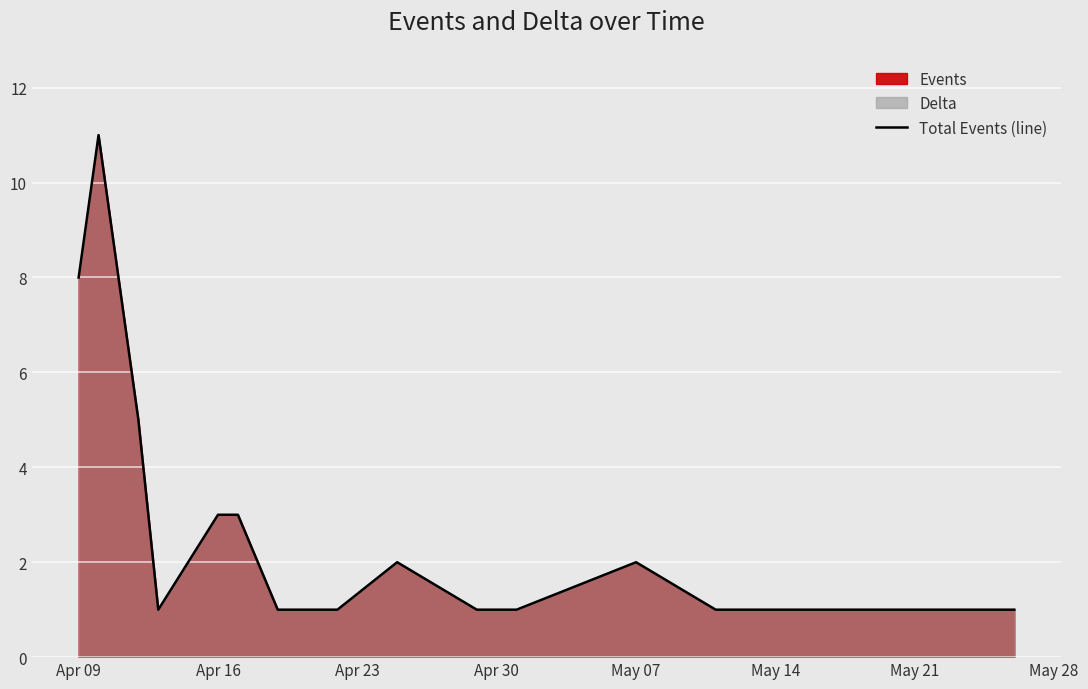

What is the change in value from Apr 09 to May 07?

-6